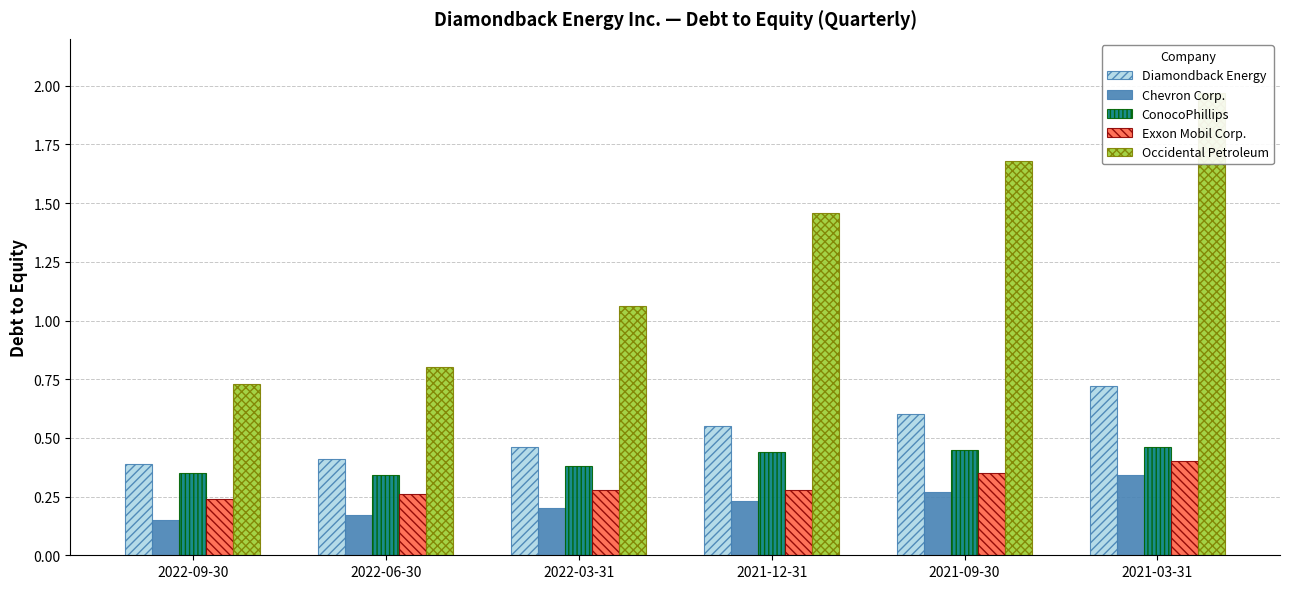

What is the difference between the maximum and minimum values in the Chevron Corp. series?

0.2